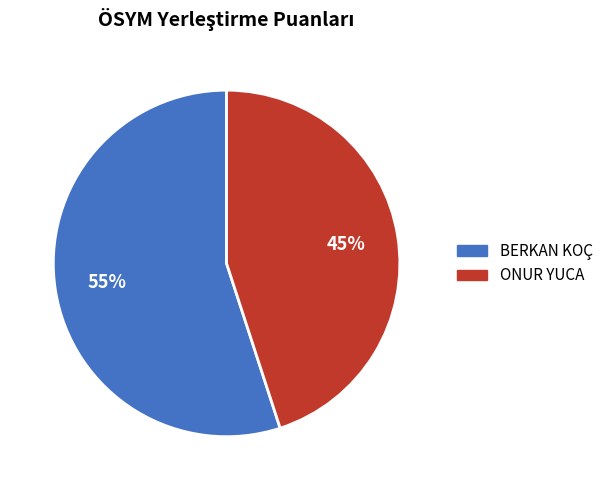

What is the largest slice in the pie chart?

BERKAN KOÇ